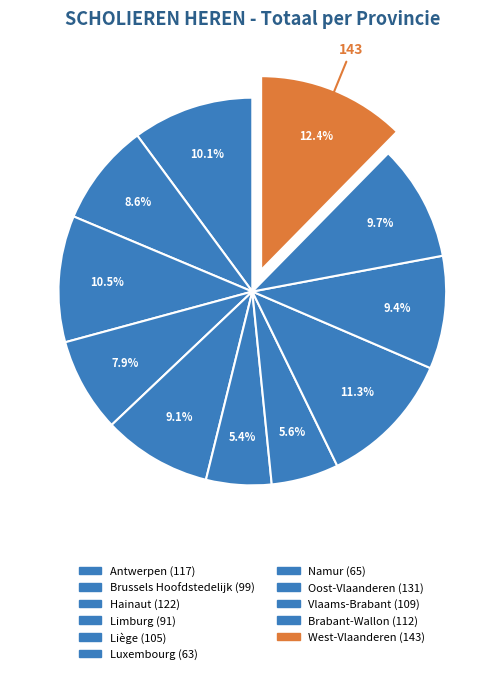

What is the change in value from Brussels Hoofdstedelijk to Hainaut?

+23